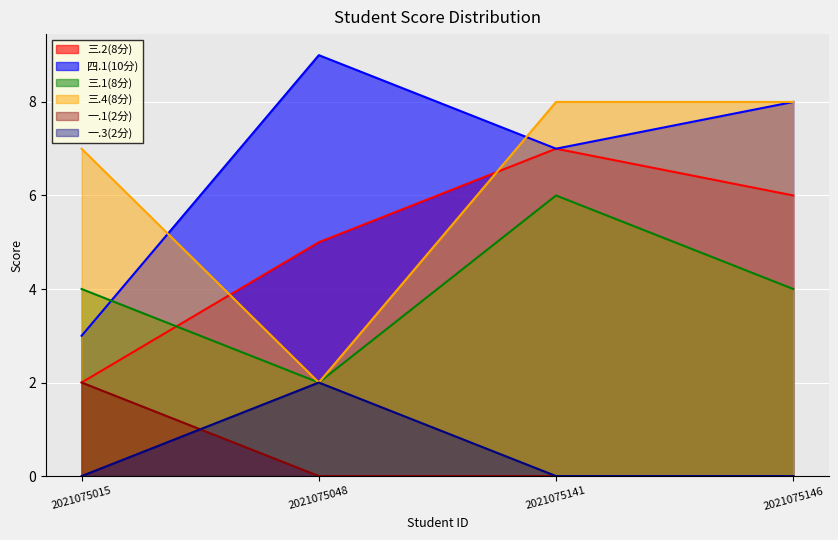

What is the value of the 四.1(10分) point at the 4th from the left?

8